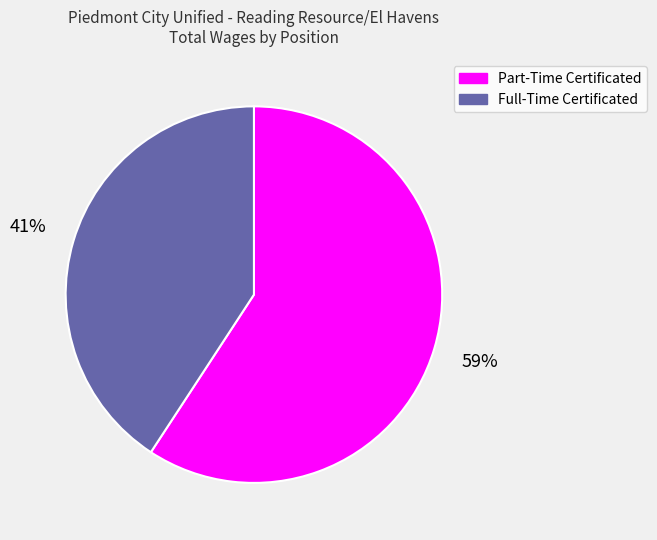

The Part-Time Certificated slice represents 53% of the pie. True or false?

False